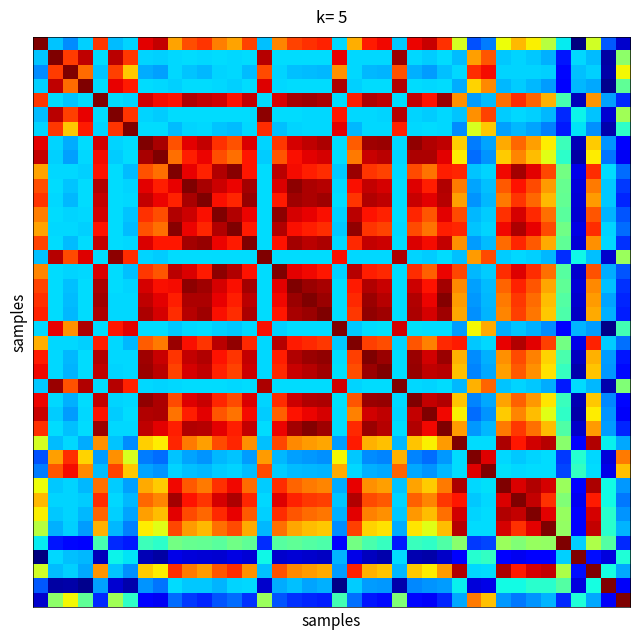

Count the number of categories in the chart.

40